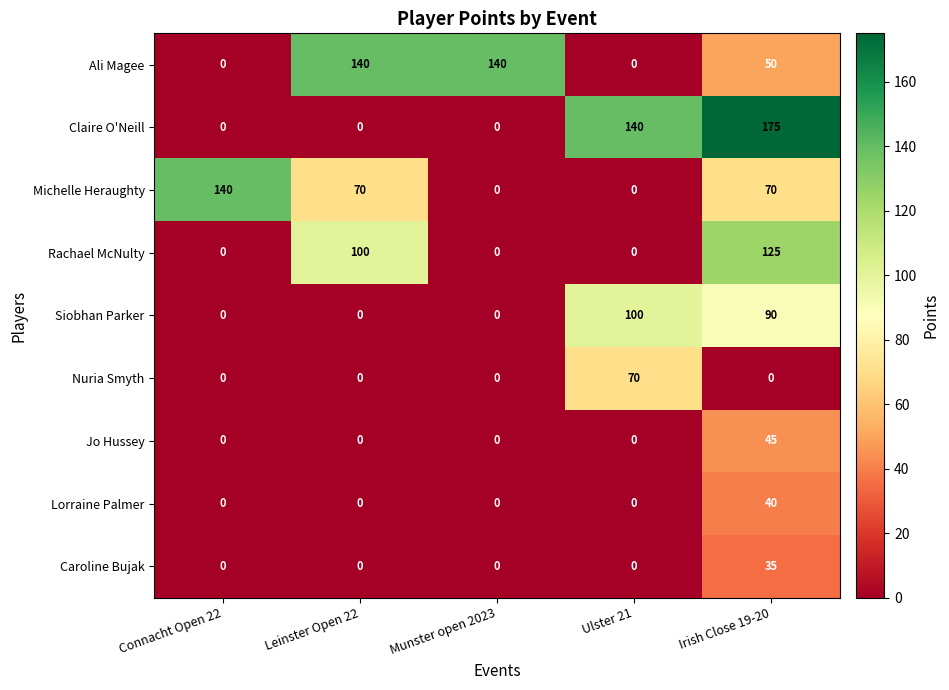

True or false: Nuria Smyth has a value of -43 at Leinster Open 22.

False